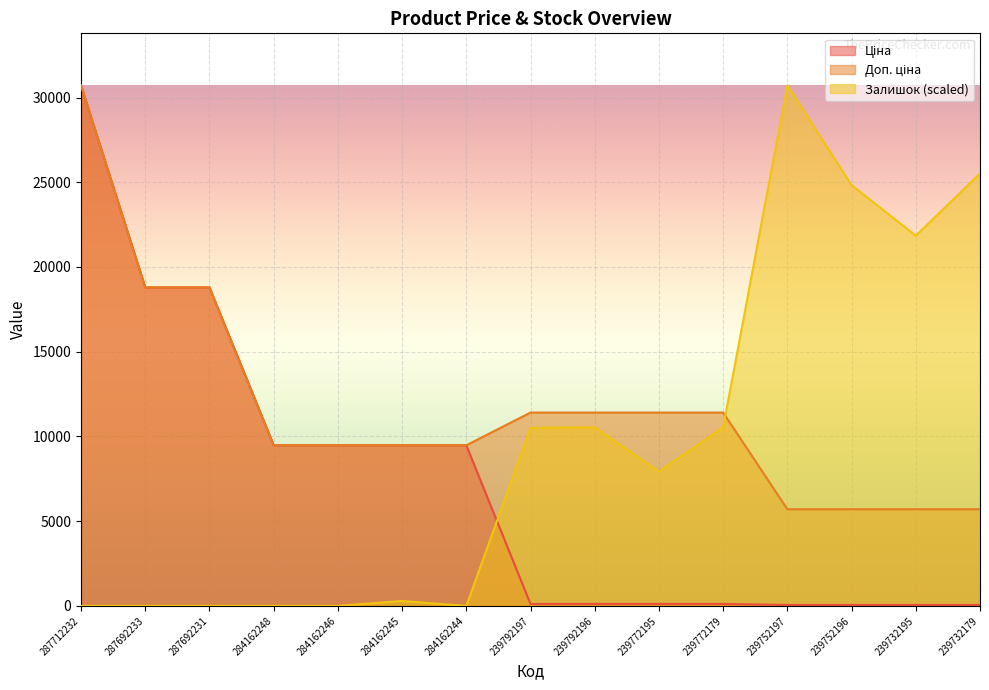

What is the average value of the Доп. ціна series?

11646.1